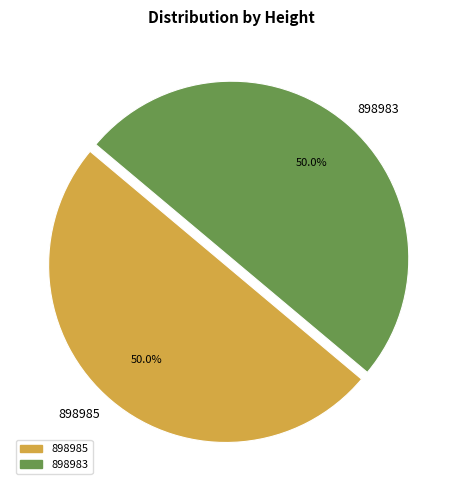

How many slices are in this pie chart?

2